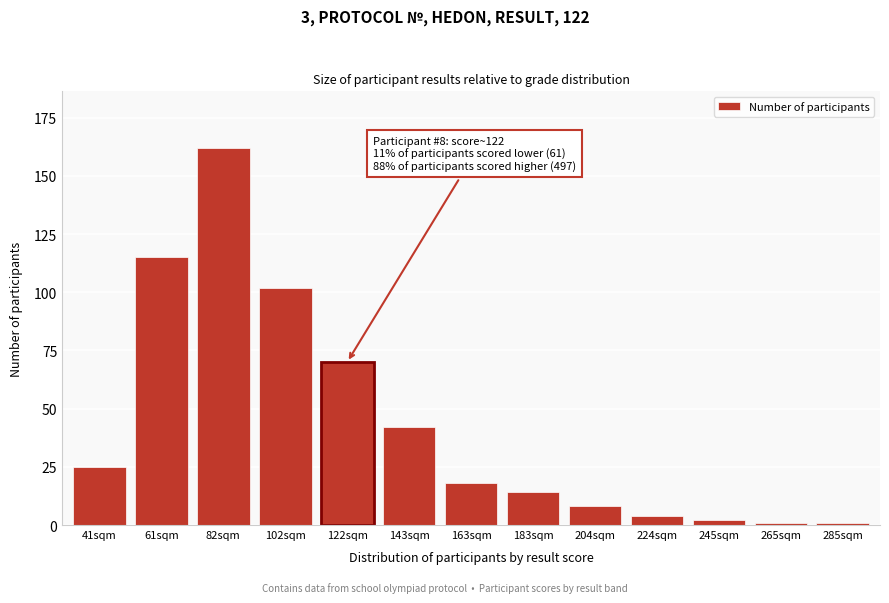

Reading left to right, list all the values displayed in this chart.

41sqm=25	61sqm=115	82sqm=162	102sqm=102	122sqm=70	143sqm=42	163sqm=18	183sqm=14	204sqm=8	224sqm=4	245sqm=2	265sqm=1	285sqm=1